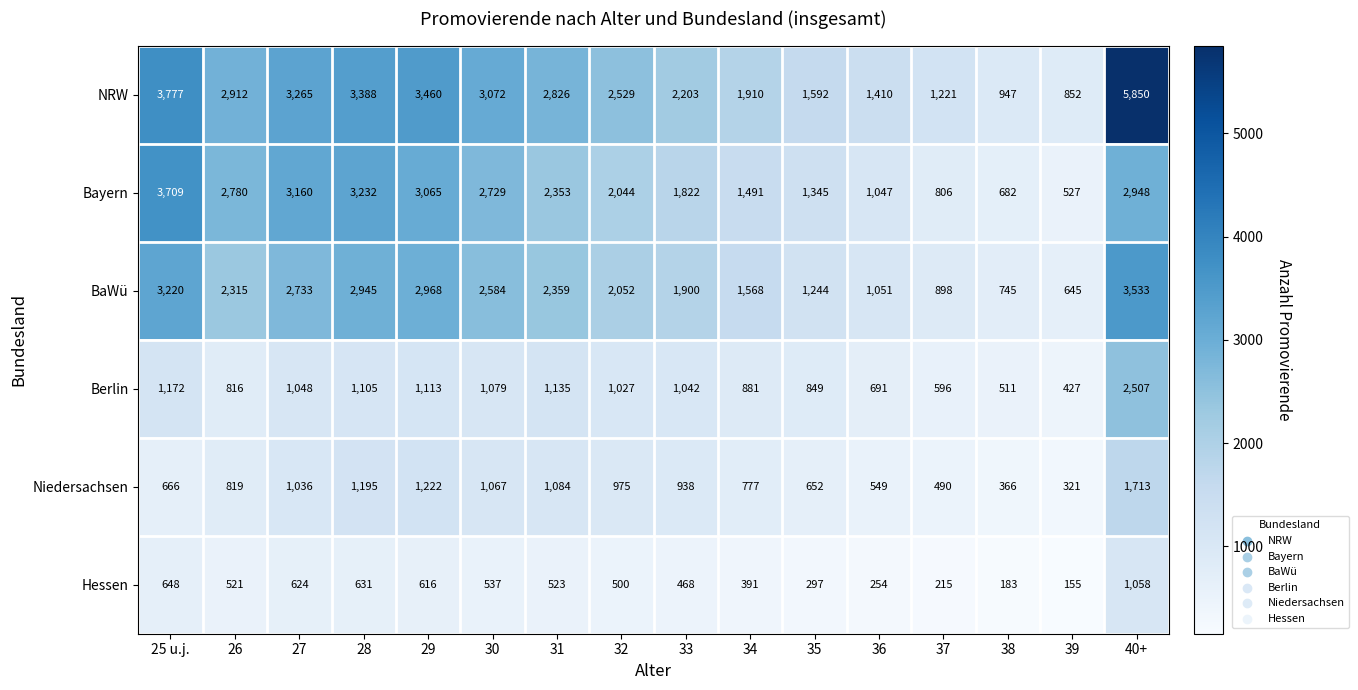

True or false: Bayern has a value of 3232 at 28.

True